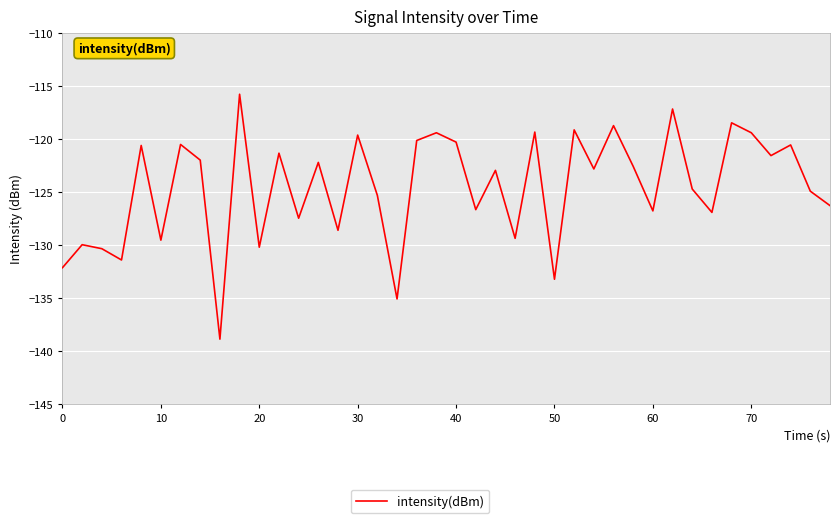

What is the difference between the maximum and minimum values?

23.1